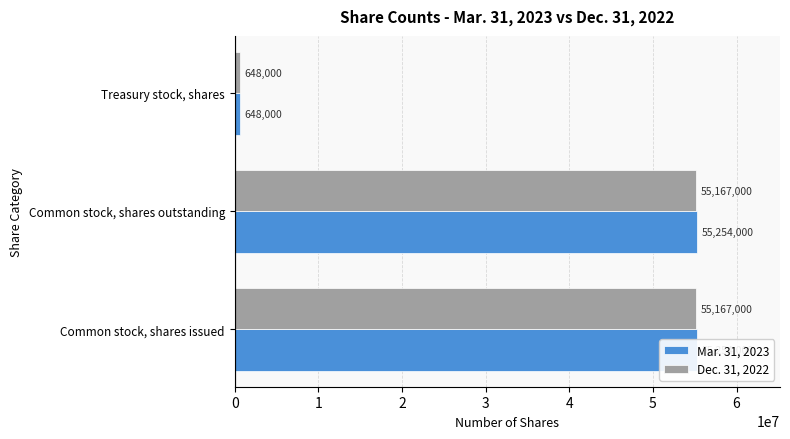

The value of Dec. 31, 2022 at Treasury stock, shares is 1013037. True or false?

False